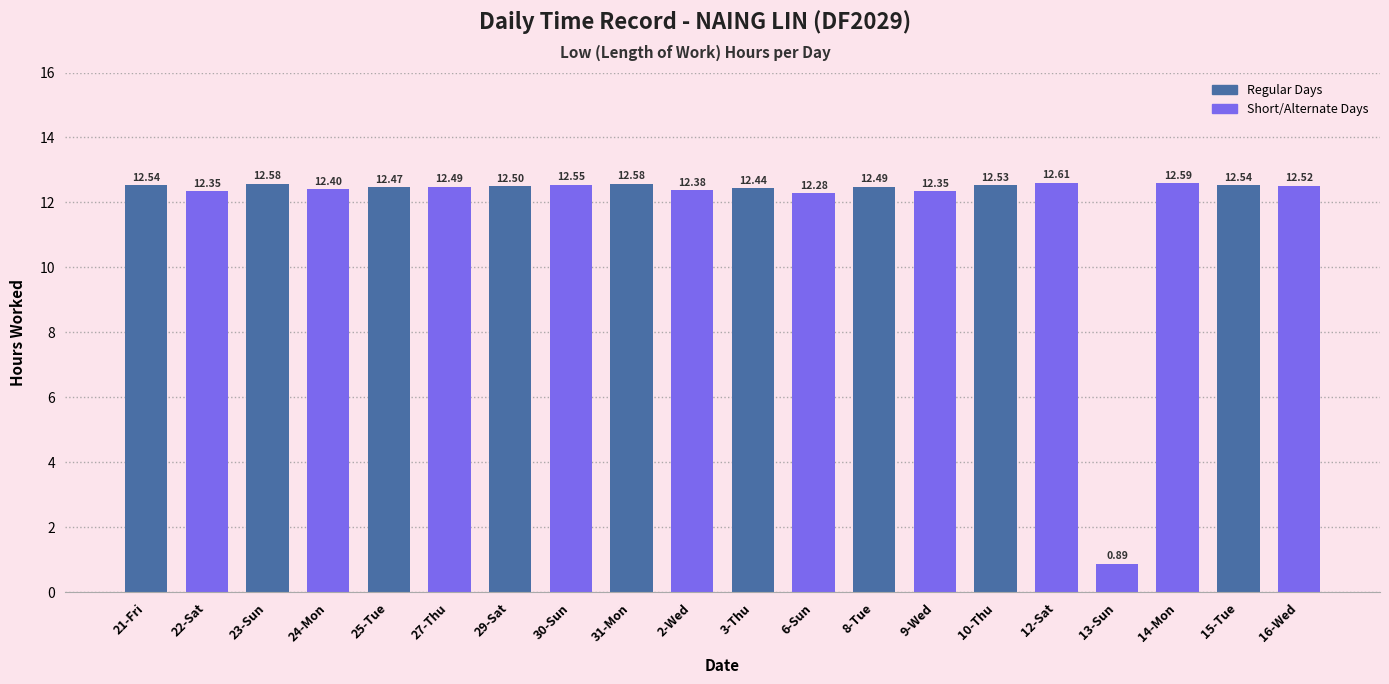

Are the bars grouped side by side (vs. stacked)?

No